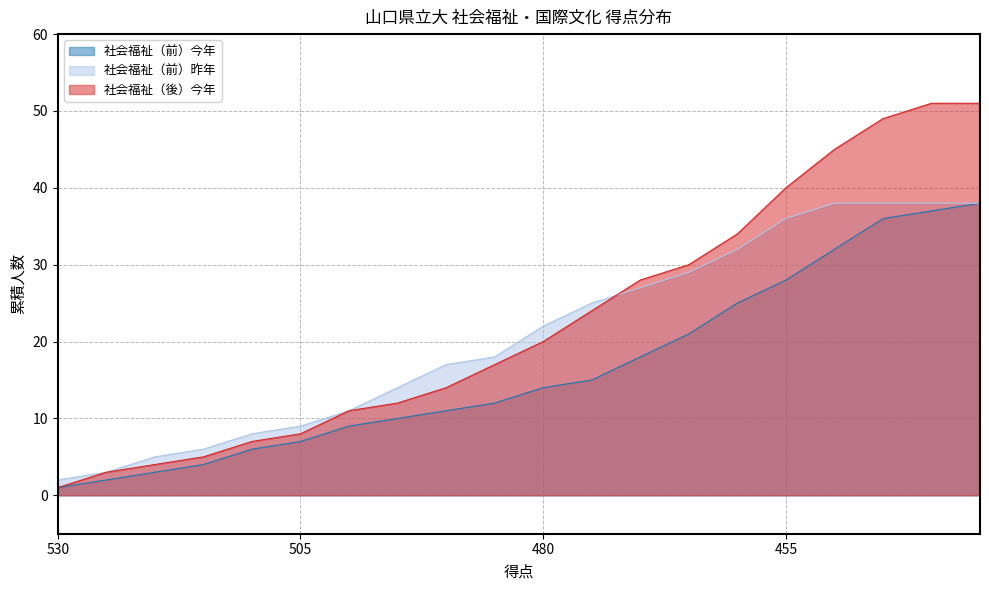

What is the greatest value displayed?

51